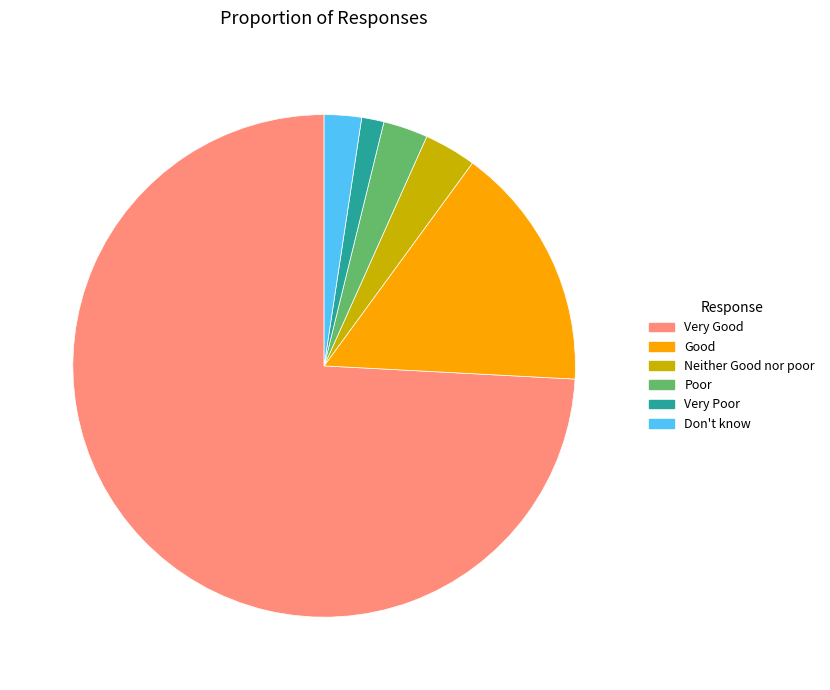

Is the sum of Good and Very Poor greater than half?

No